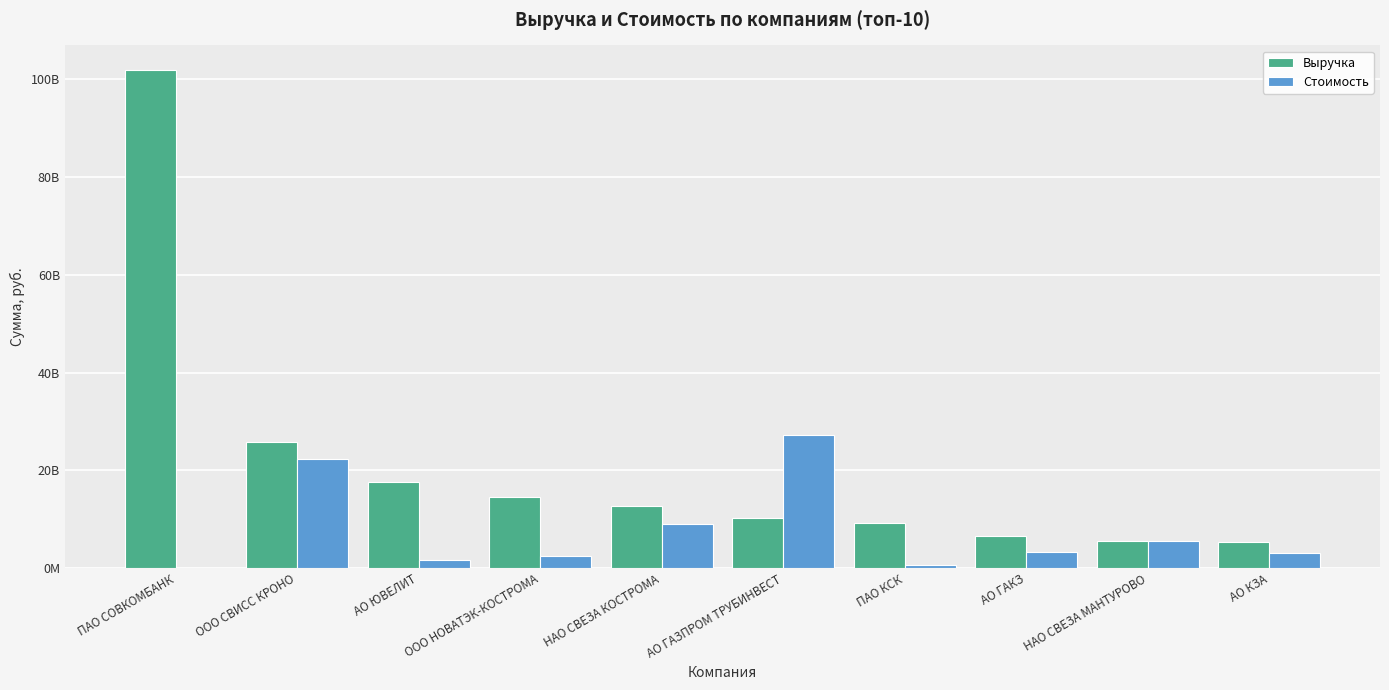

What are all the series names shown in the legend?

Выручка, Стоимость